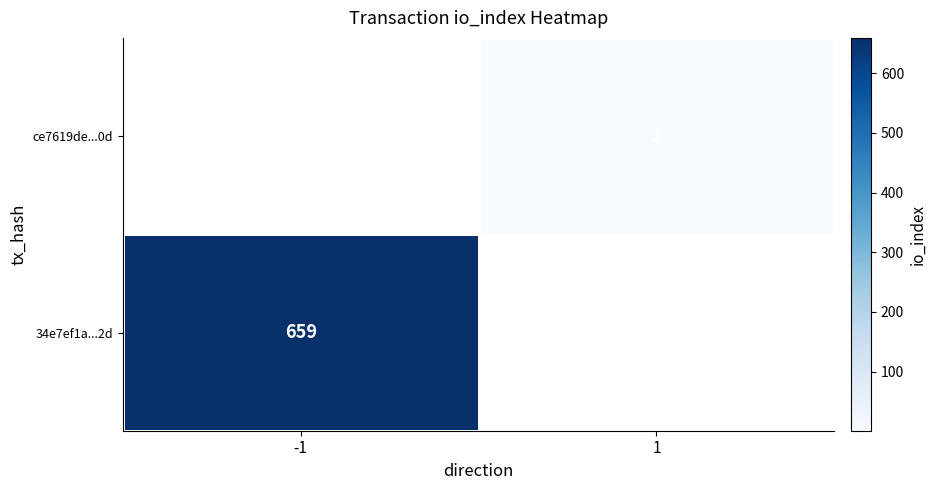

How many categories are shown in the chart?

2